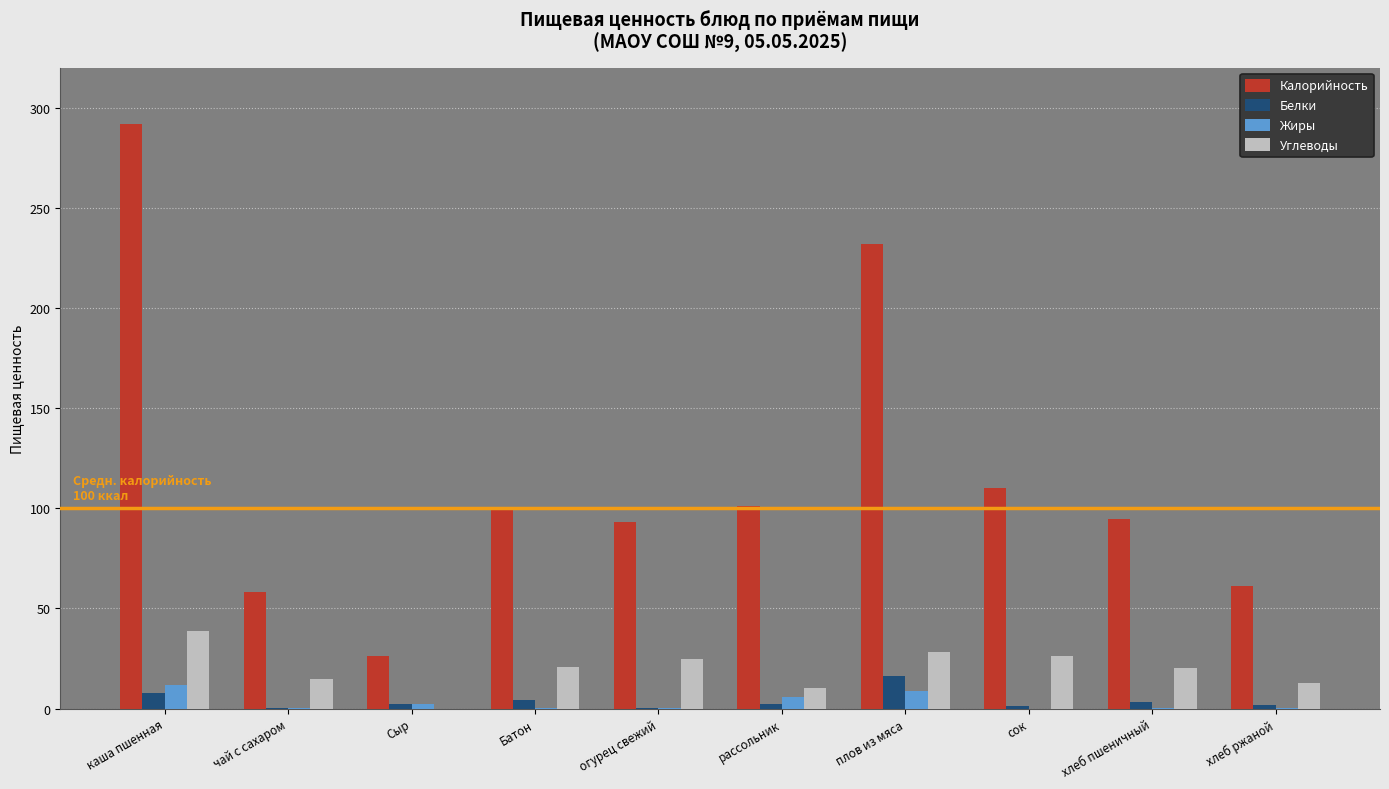

Which series has the largest total across all categories?

Калорийность